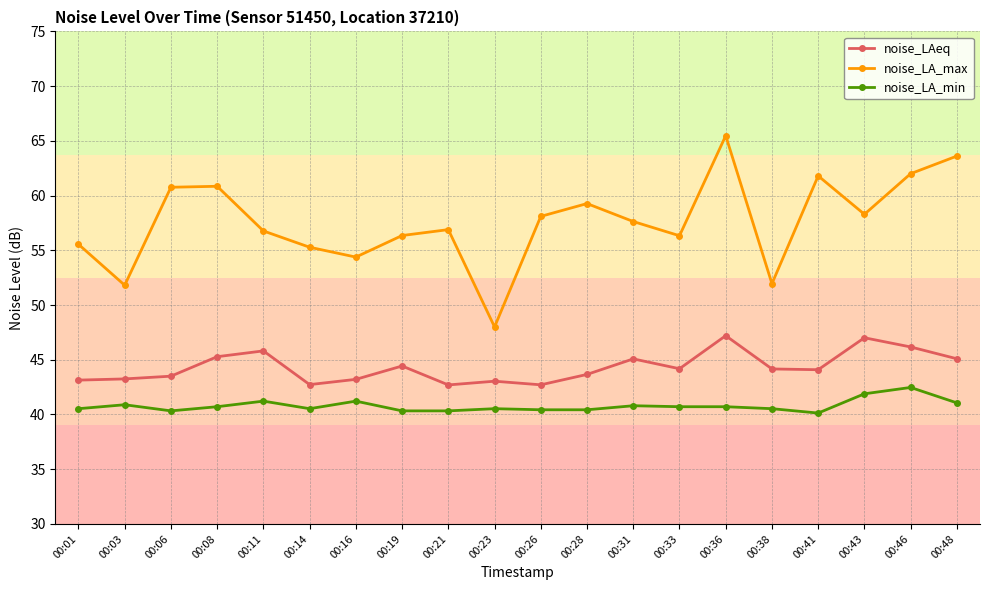

How many lines are shown in the chart?

3